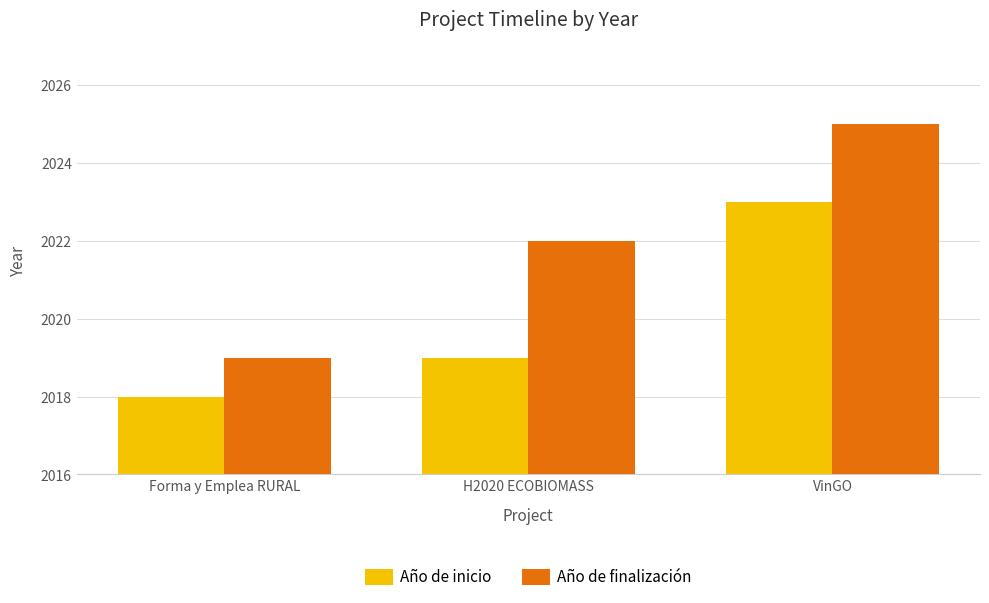

Rank the series by their maximum value, from highest to lowest.

Año de finalización, Año de inicio